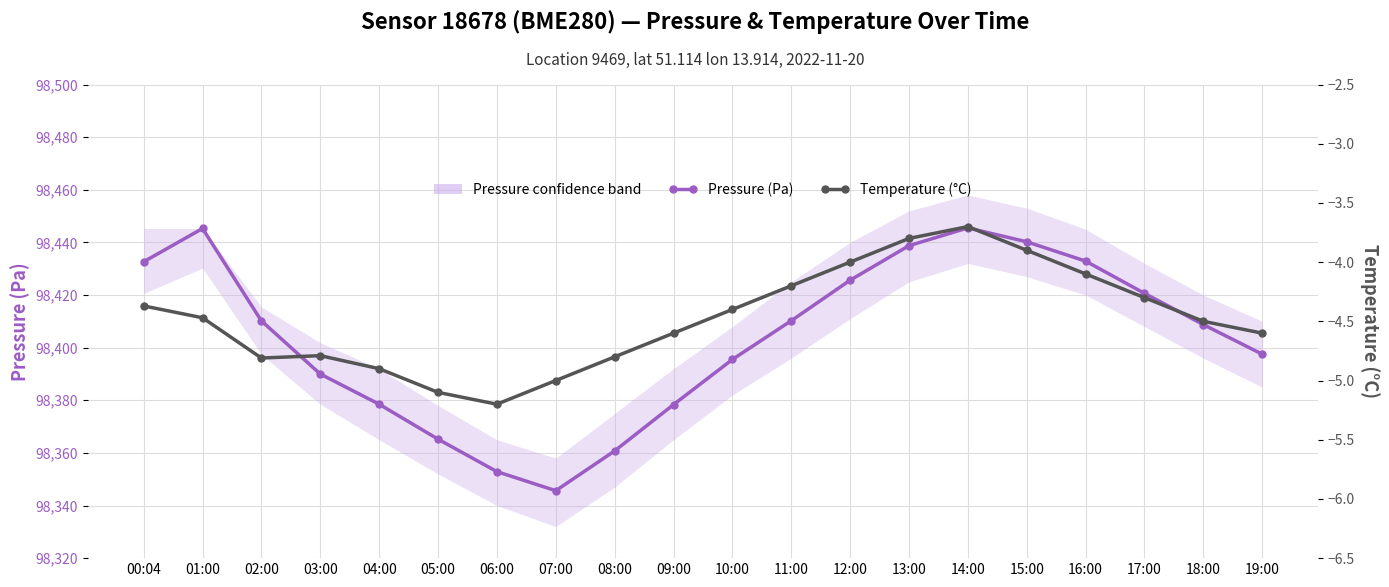

Where is the first local maximum for Temperature (°C)?

03:00